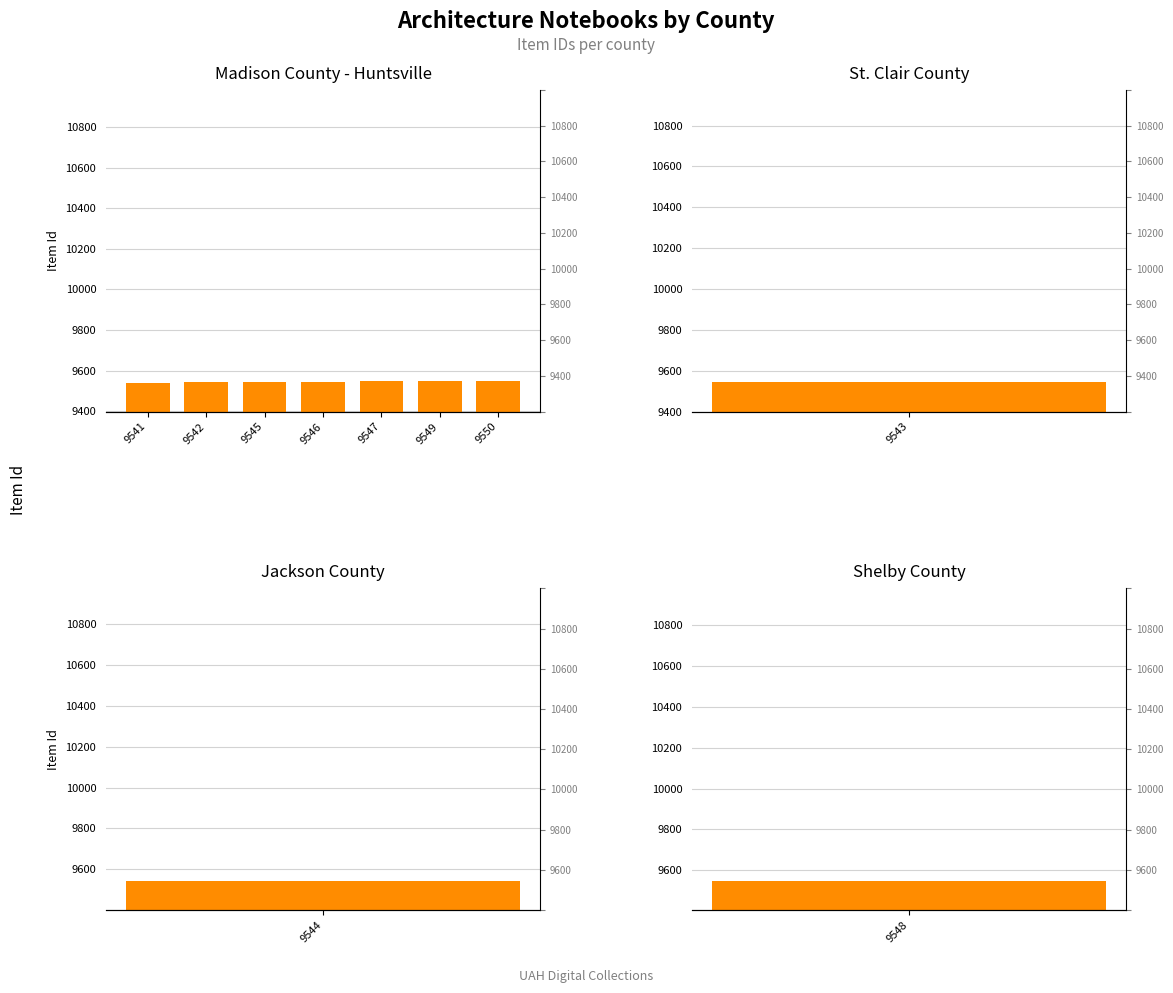

Between 9549 and 9550, which is larger?

9550